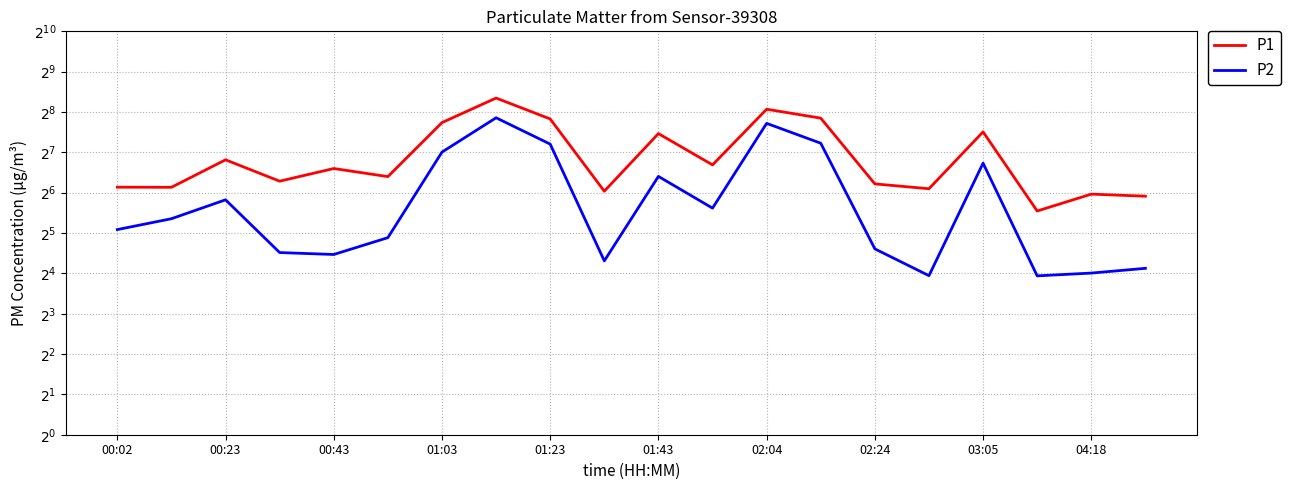

At 02:24, list the series in order from largest to smallest.

P1, P2